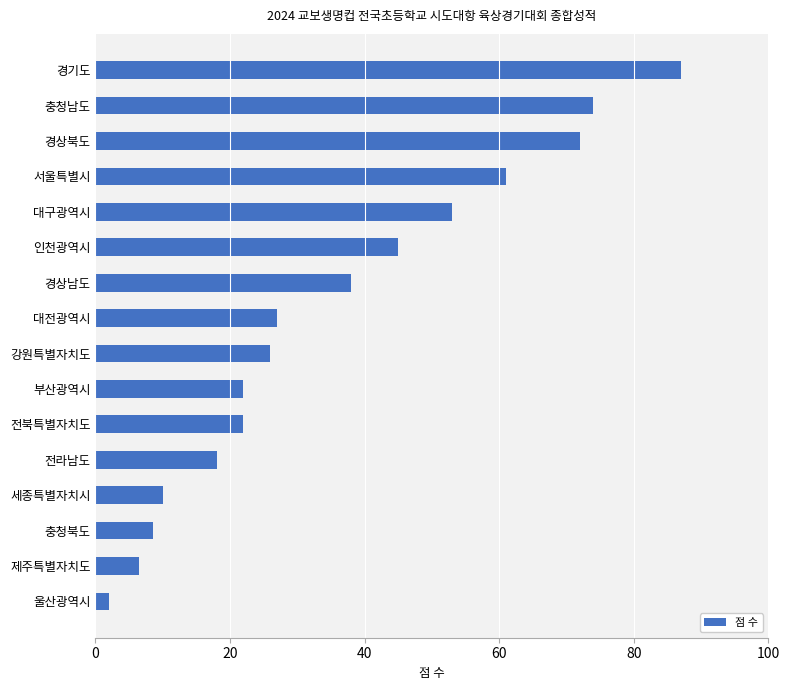

Reading bottom to top, extract all data points from this chart.

울산광역시=2.0	제주특별자치도=6.5	충청북도=8.5	세종특별자치시=10.0	전라남도=18.0	전북특별자치도=22.0	부산광역시=22.0	강원특별자치도=26.0	대전광역시=27.0	경상남도=38.0	인천광역시=45.0	대구광역시=53.0	서울특별시=61.0	경상북도=72.0	충청남도=74.0	경기도=87.0